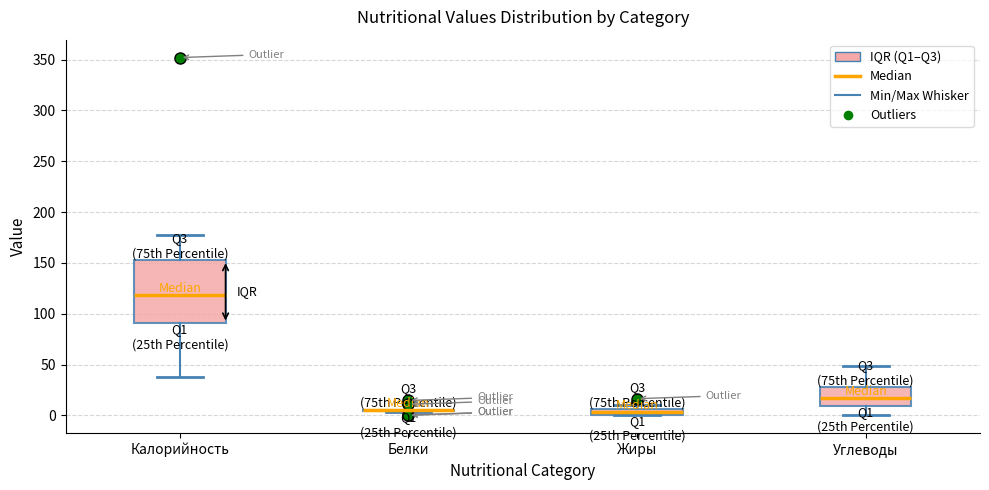

Where is the upper edge of the box for Жиры on the y-axis? The values are not printed on the chart, so give them approximately, as read against the axis.

5